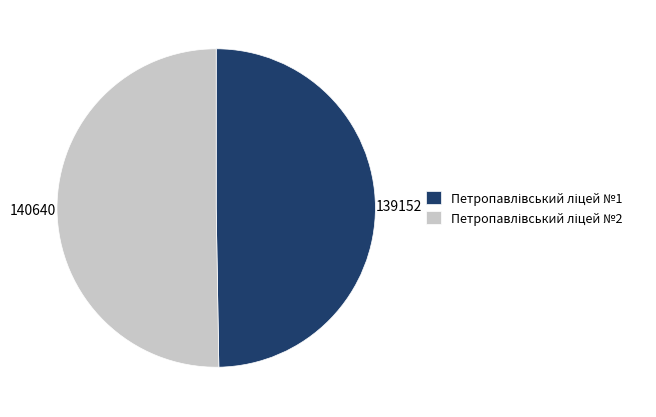

Rank the categories by value from lowest to highest.

Петропавлівський ліцей №1, Петропавлівський ліцей №2